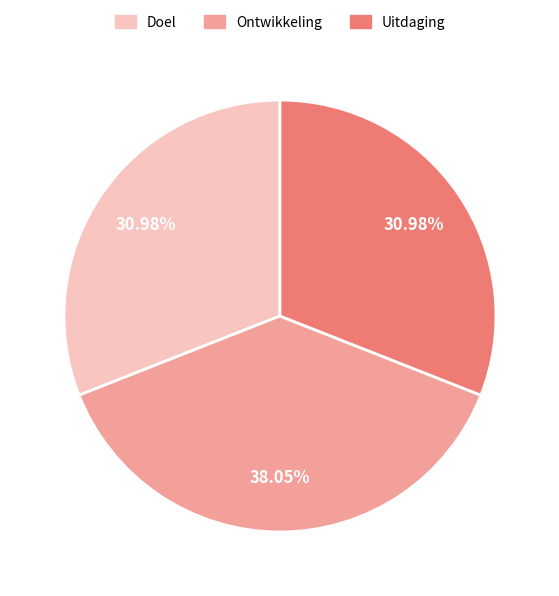

Which has a higher value, Ontwikkeling or Doel?

Ontwikkeling